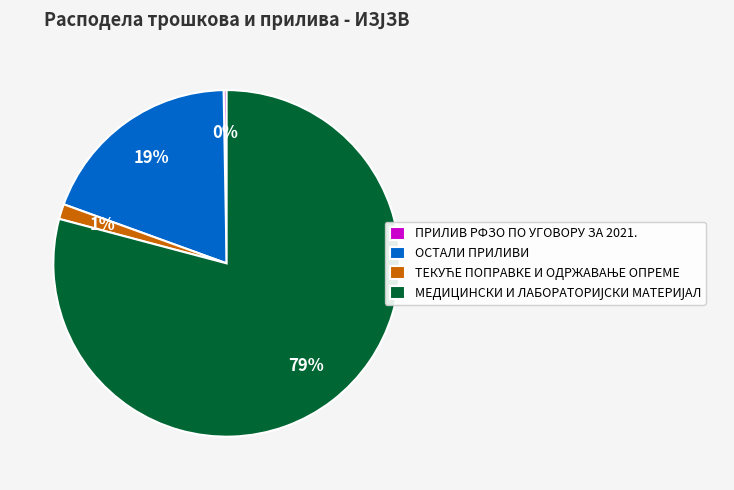

Is ПРИЛИВ РФЗО ПО УГОВОРУ ЗА 2021. the majority of the pie?

No